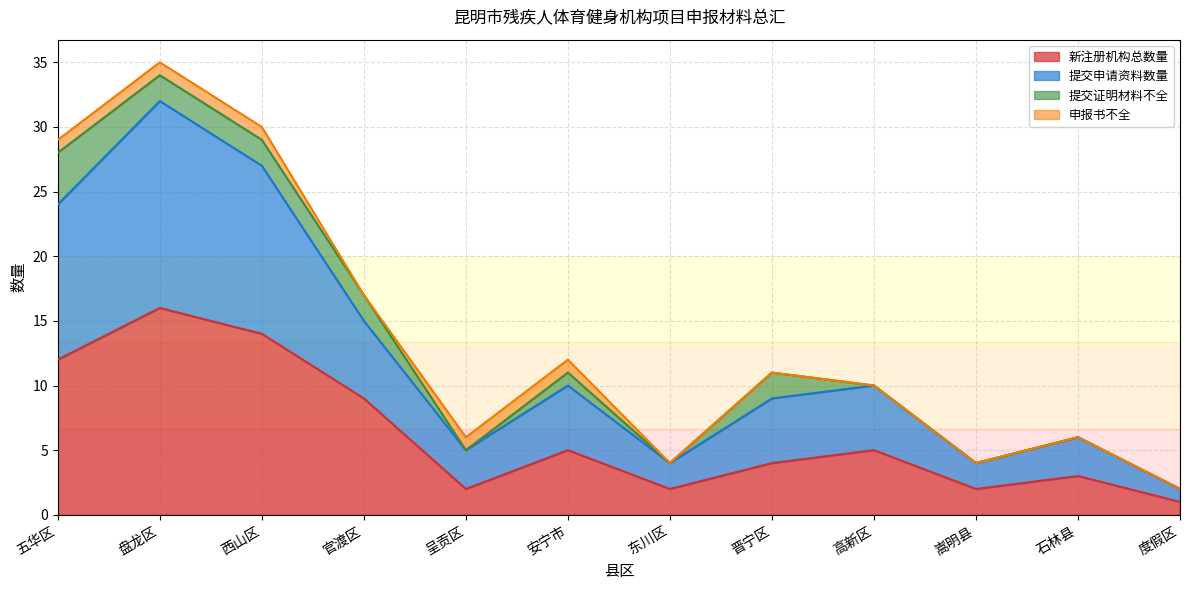

What are all the series names shown in the legend?

新注册机构总数量, 提交申请资料数量, 提交证明材料不全, 申报书不全